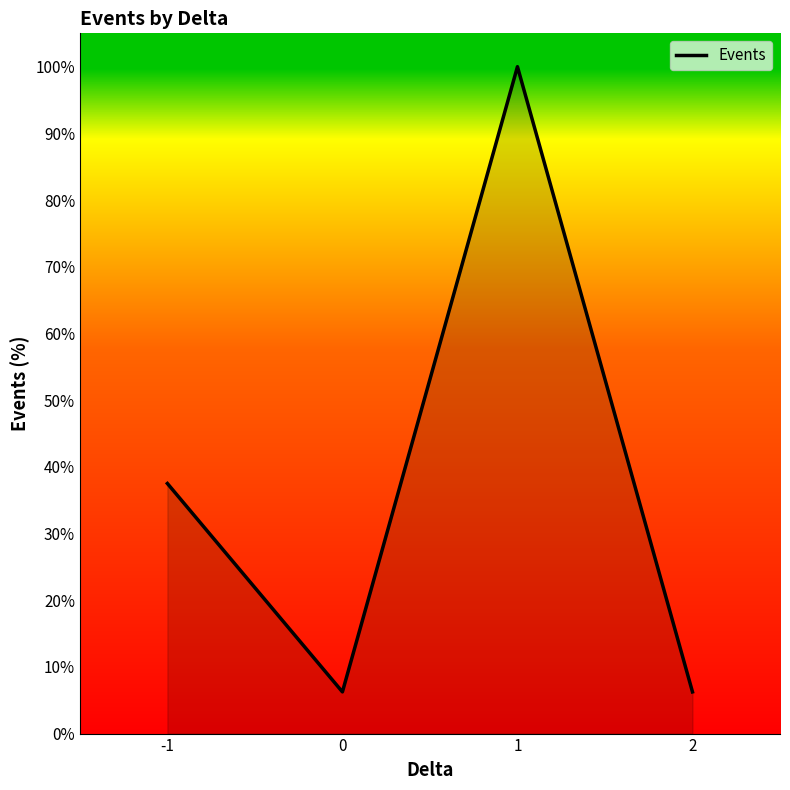

What value does the data have at -1?

37.5